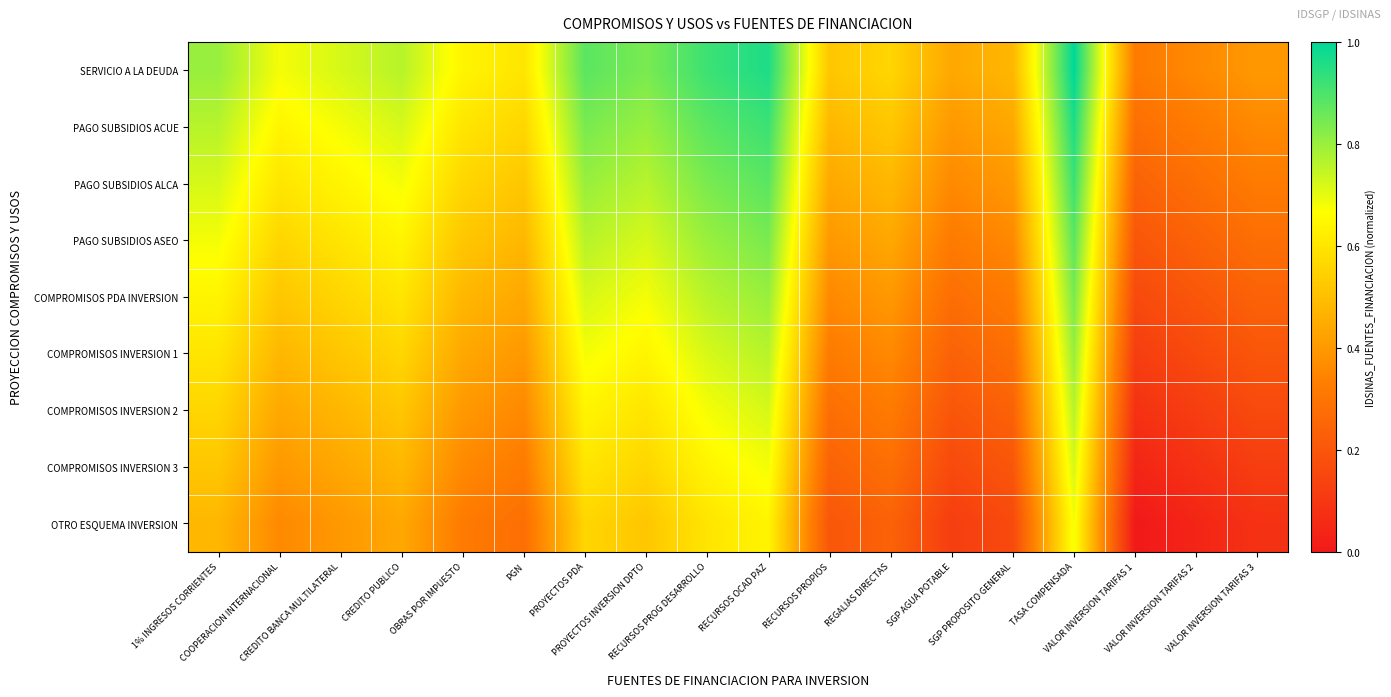

What is the maximum value shown in the chart?

1.0